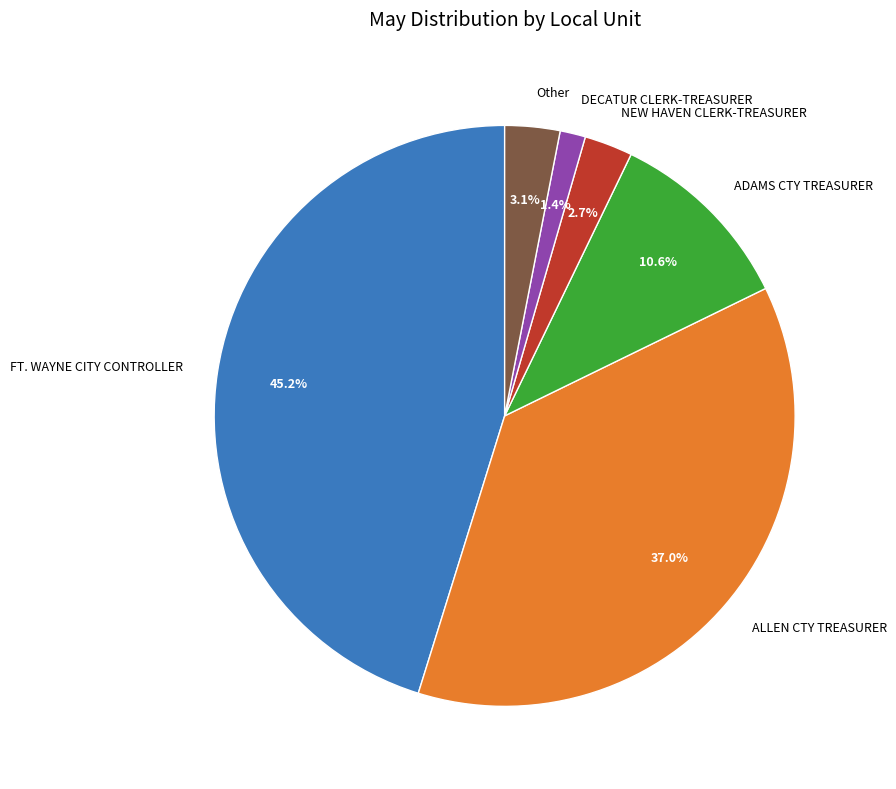

Does DECATUR CLERK-TREASURER represent more than half of the total?

No